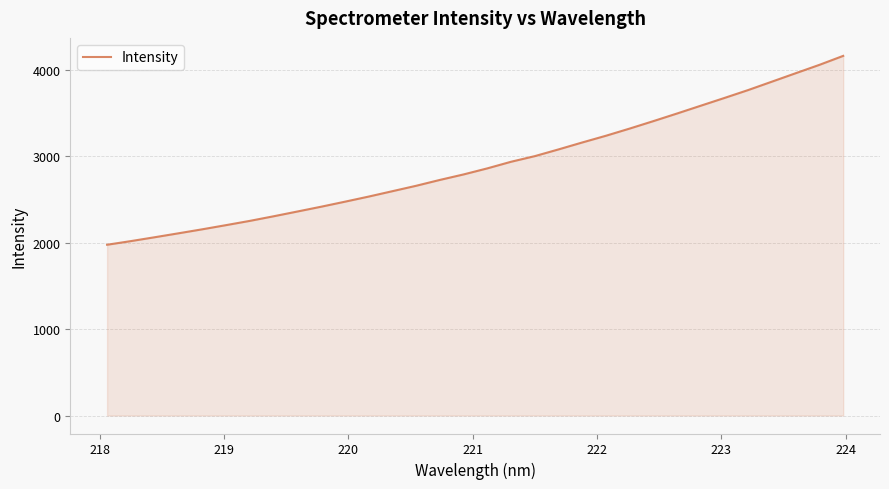

What is the difference between the maximum and minimum values?

2187.4